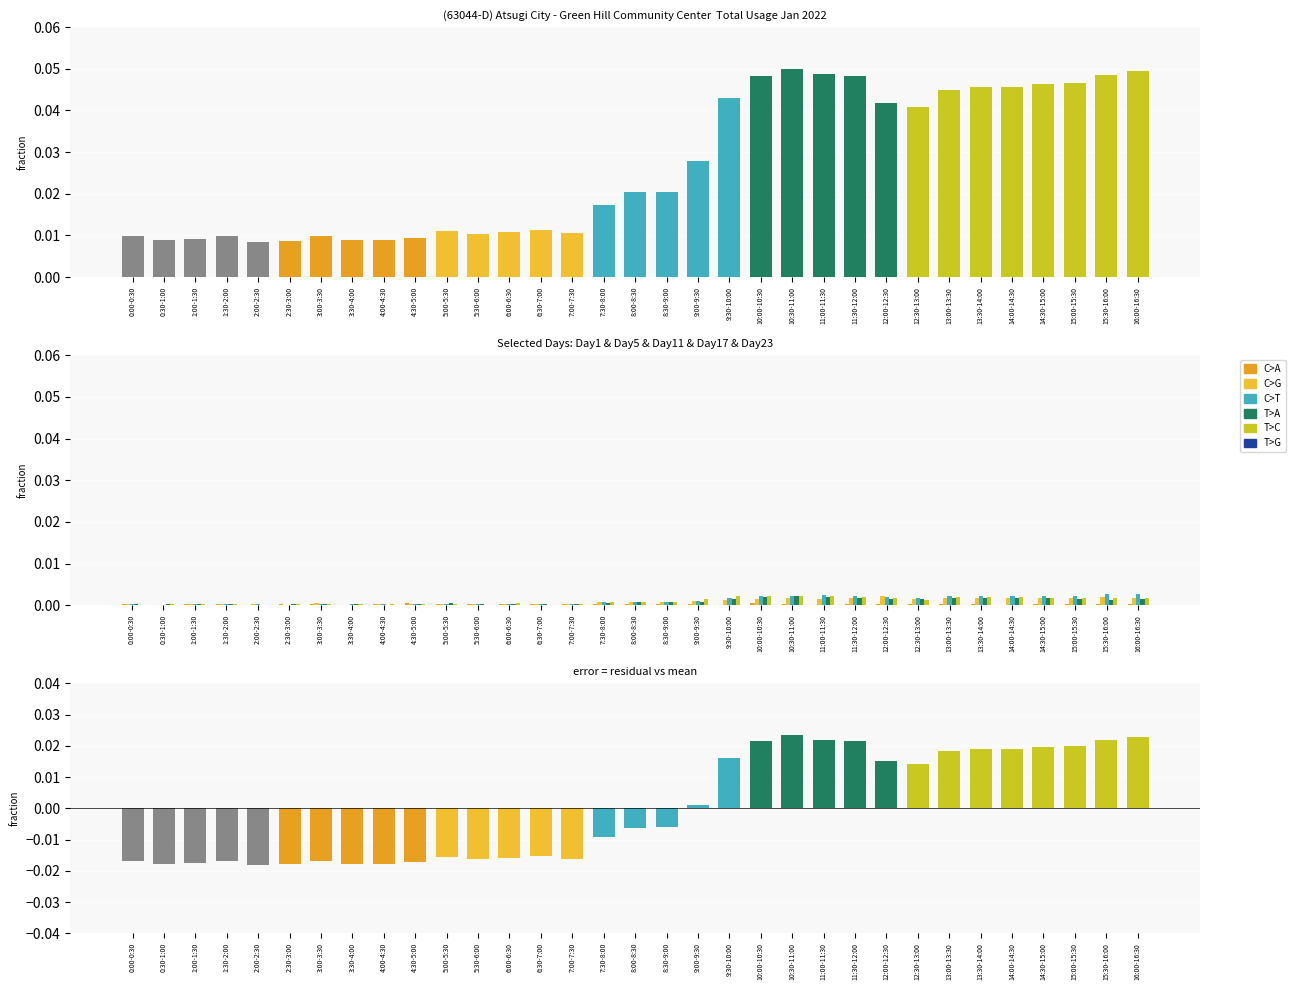

At which label does Day1 (col_2) reach its peak?

4:30-5:00